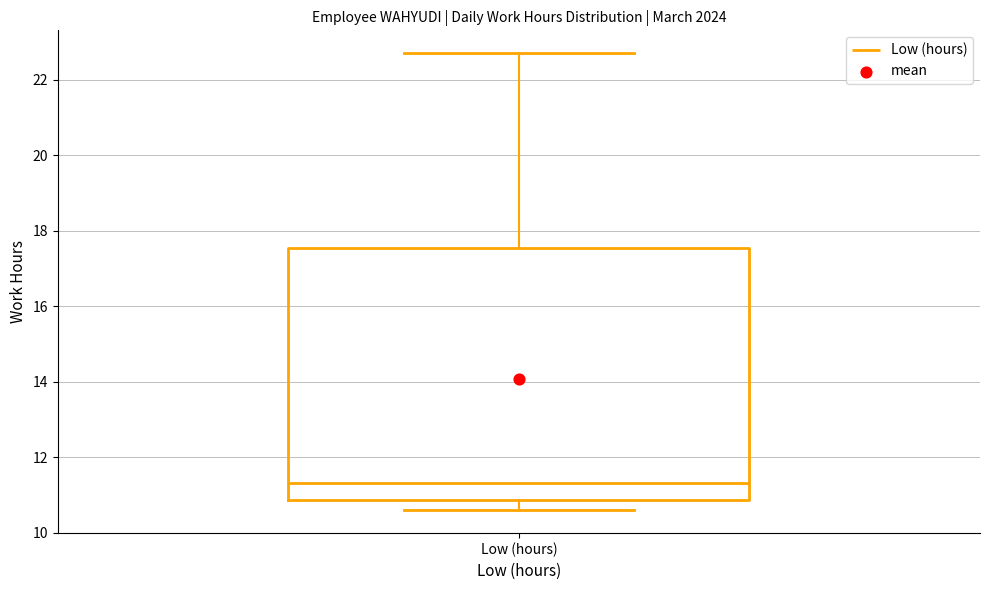

Read this box plot against the y-axis: the position of the median line, the range covered by the box, and the ends of both whiskers. The values are not printed on the chart, so give them approximately, as read against the axis.

median 11.4, box 10.8 to 17.6, whiskers 10.6 to 22.8